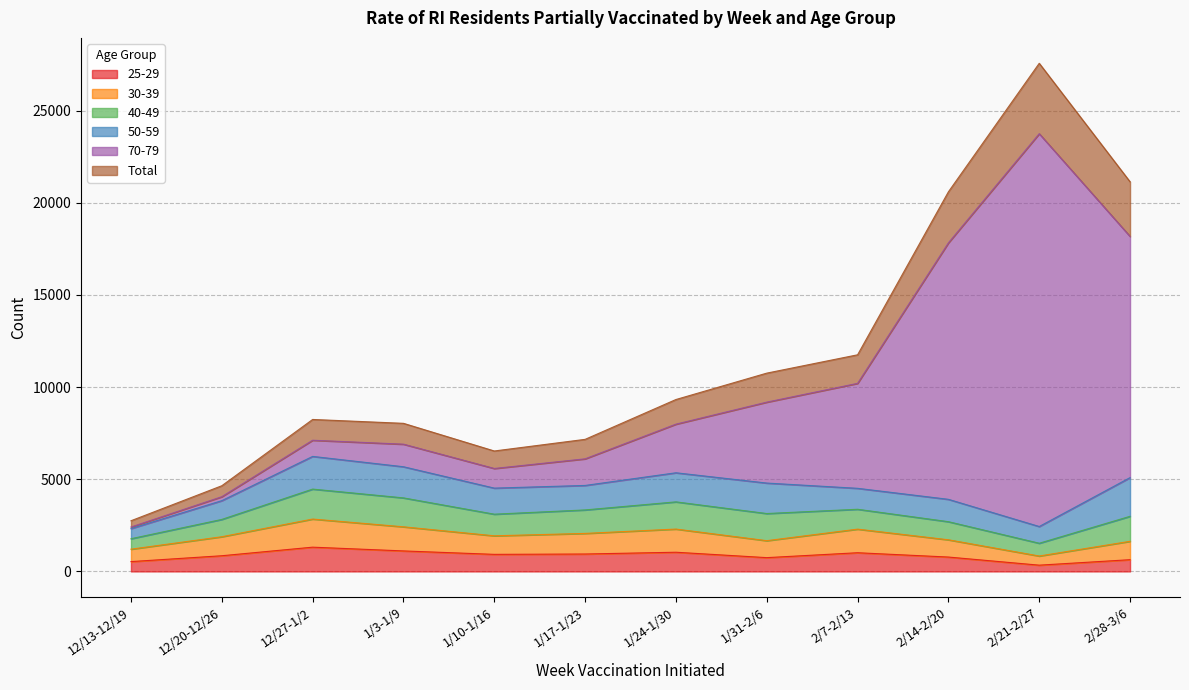

How many interior local peaks does the 25-29 series have?

3